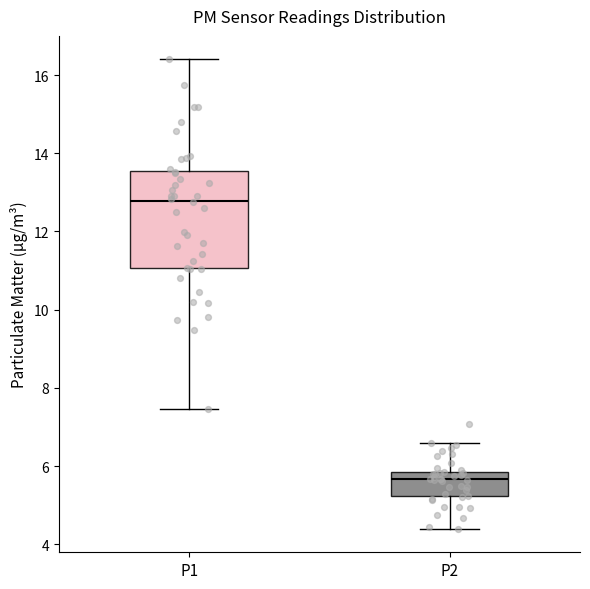

Reading left to right, read every box against the y-axis: the position of its median line, the range the box covers, and the ends of its whiskers. The values are not printed on the chart, so give them approximately, as read against the axis.

P1: median 12.8, box 11.0 to 13.6, whiskers 7.4 to 16.4
P2: median 5.6, box 5.2 to 5.8, whiskers 4.4 to 6.6